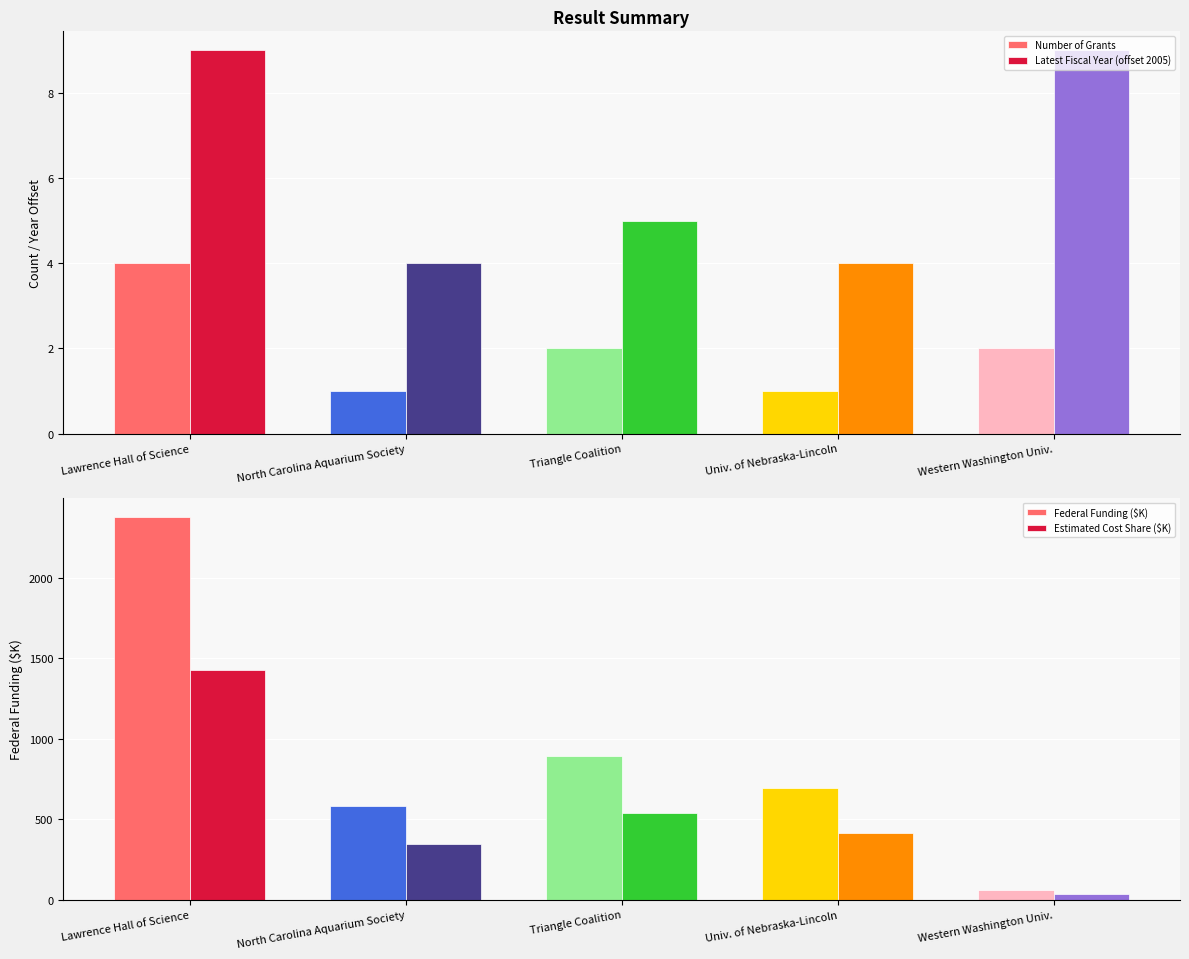

Which series changed the most between Triangle Coalition and Western Washington Univ.?

Federal Funding ($K)